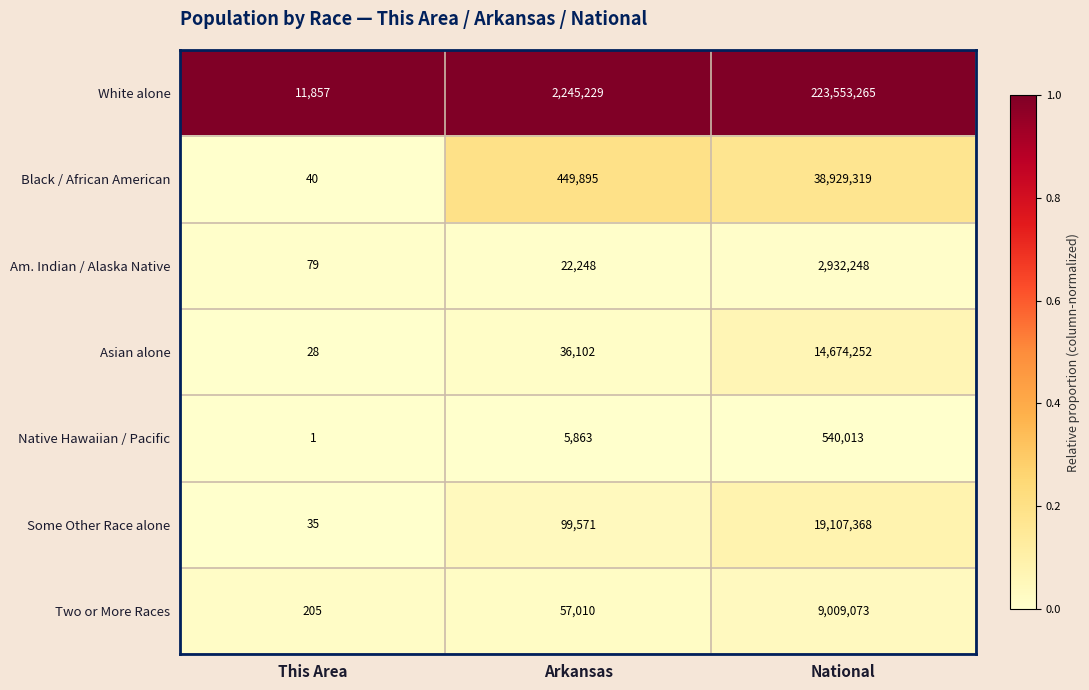

What is the total value across all series at This Area?

12245